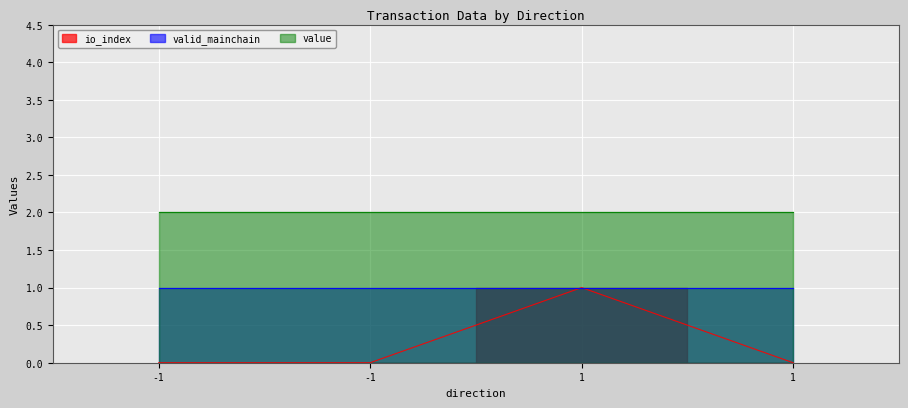

List the labels in order of valid_mainchain value, largest first.

-1, -1, 1, 1